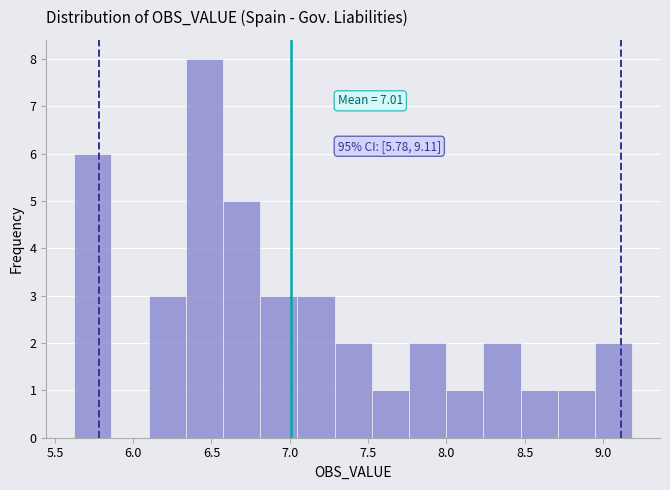

Which range on the x-axis has the tallest bar?

6.35 to 6.55